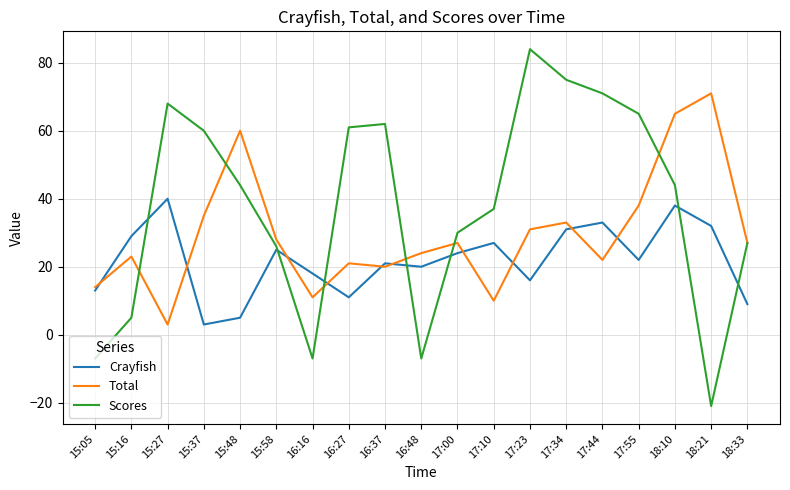

Which series has the largest range (max minus min)?

Scores